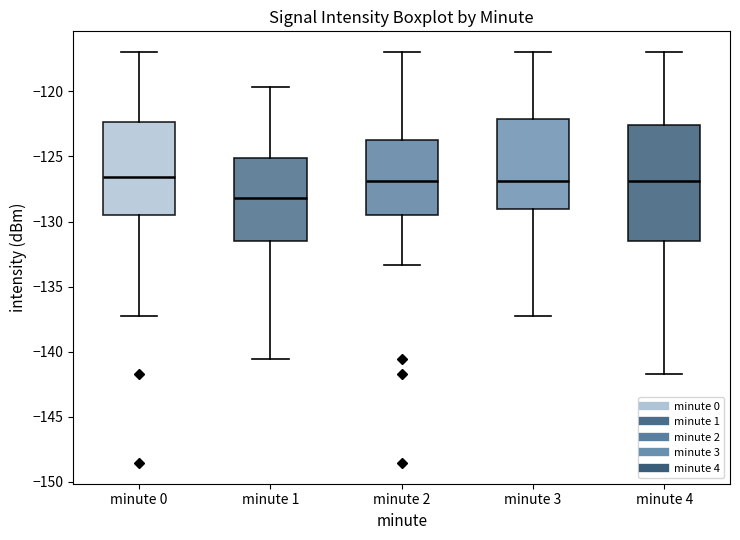

Which box is the tallest, from its lower edge to its upper edge?

minute 4